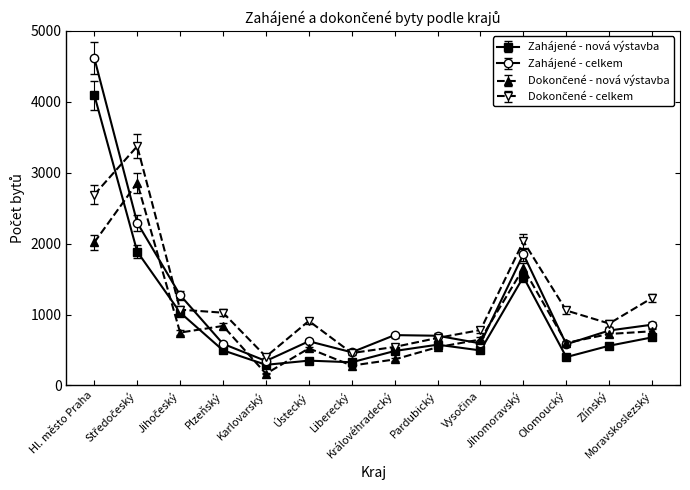

True or false: Zahájené - celkem has more than 1 interior local peaks.

True